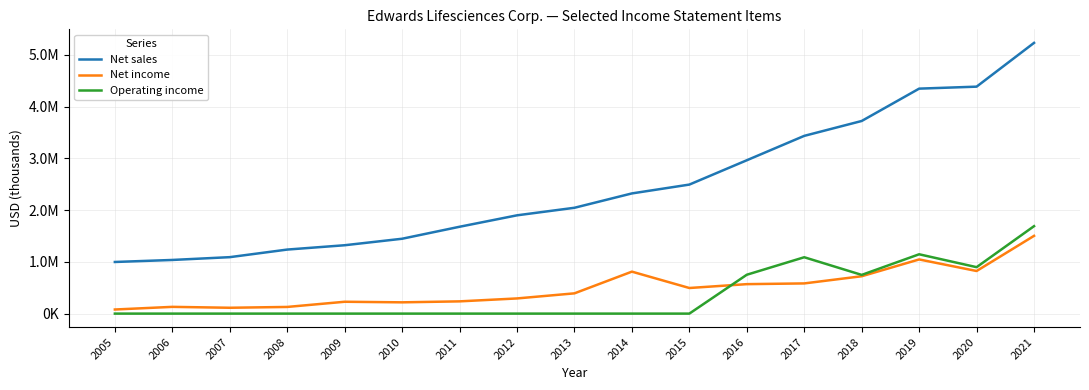

Does the chart have visible grid lines?

Yes